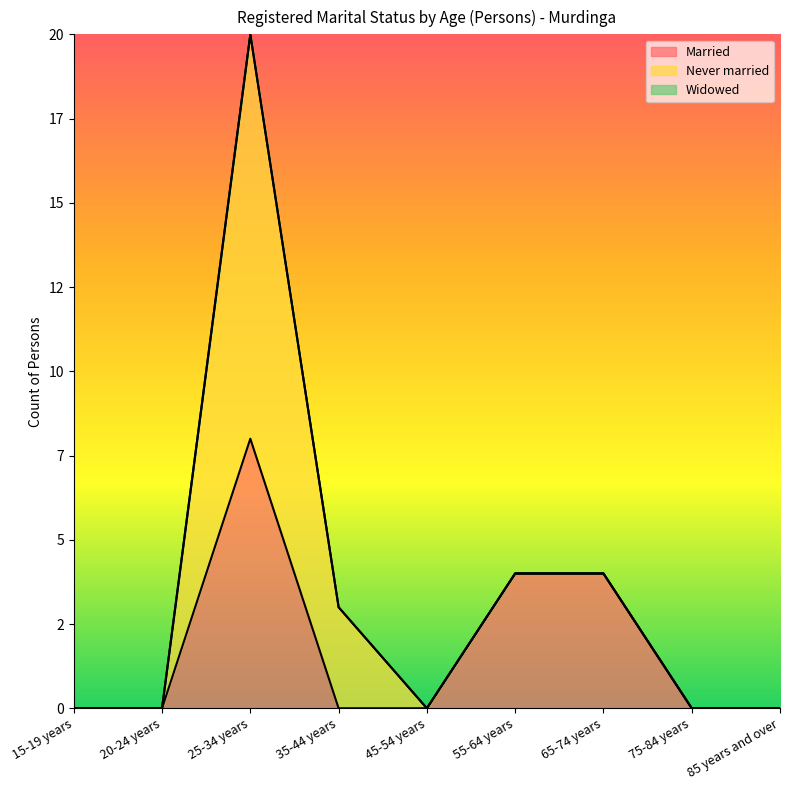

List the labels in order of Widowed value, smallest first.

15-19 years, 20-24 years, 25-34 years, 35-44 years, 45-54 years, 55-64 years, 65-74 years, 75-84 years, 85 years and over